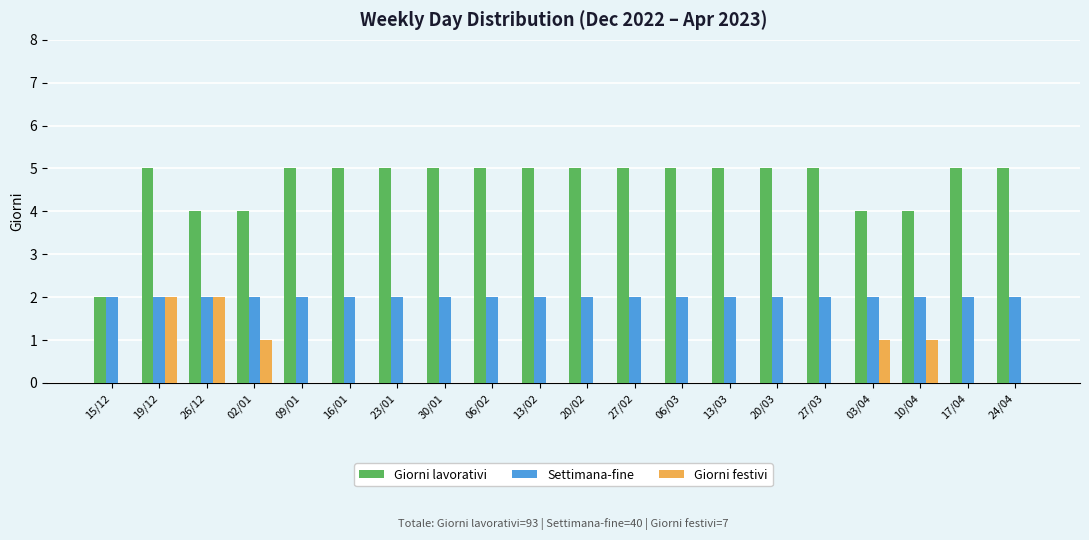

Is the value of Settimana-fine at 26/12 greater than the value of Giorni festivi at 13/03?

Yes